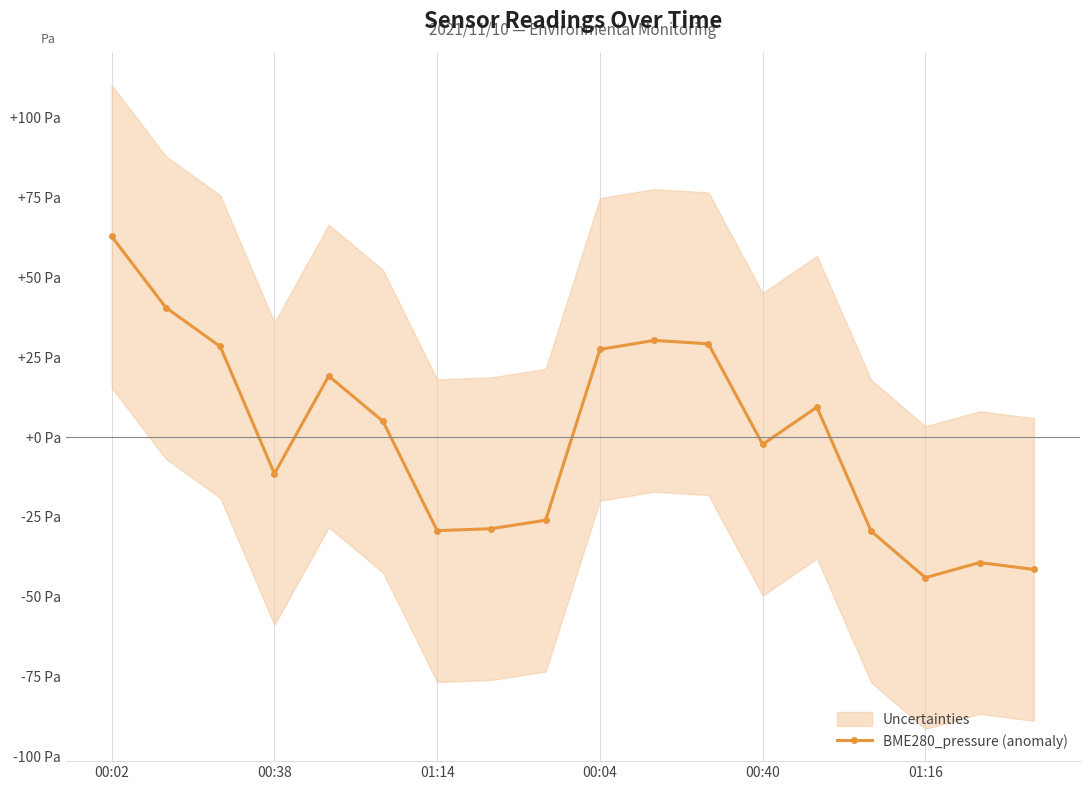

What is the maximum value shown in the chart?

62.7